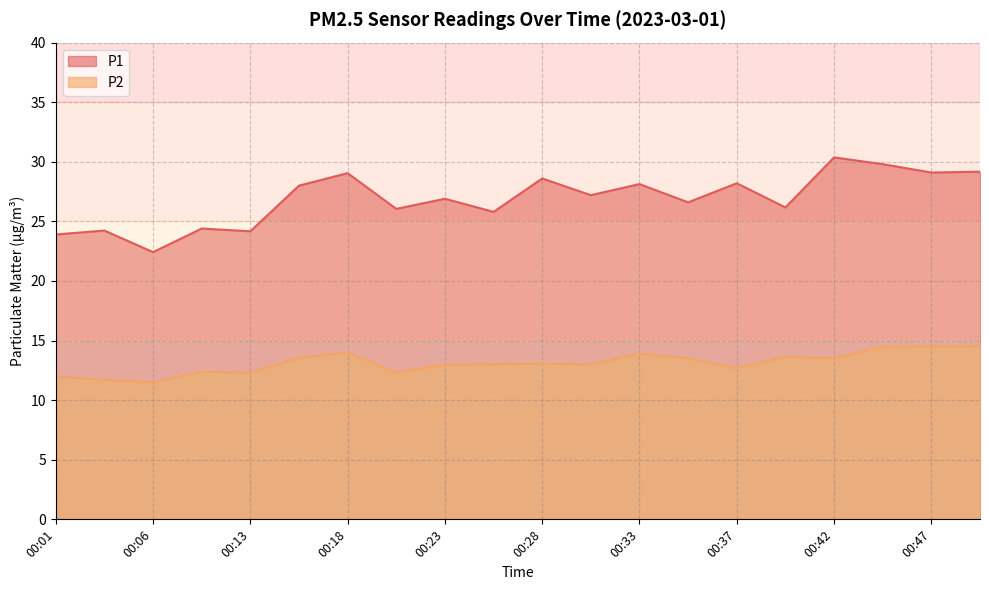

Is it true that P2 equals 3.2 at 00:20?

False